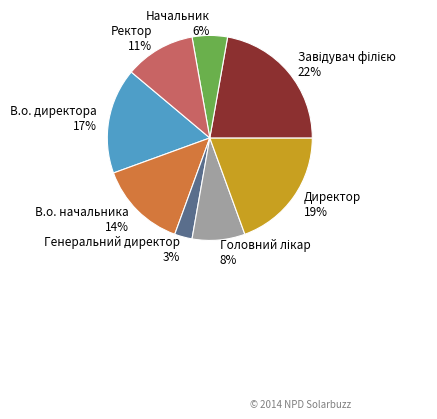

Is the sum of Начальник and В.о. начальника greater than half?

No